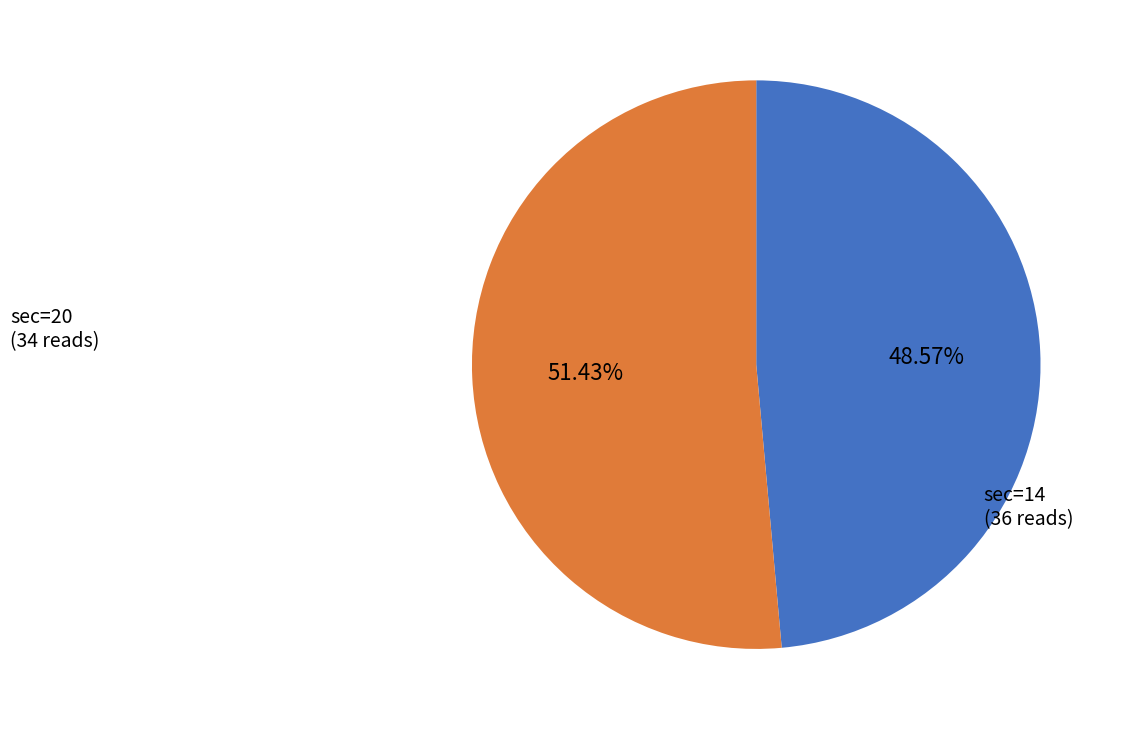

Which category has the biggest portion of the pie?

14